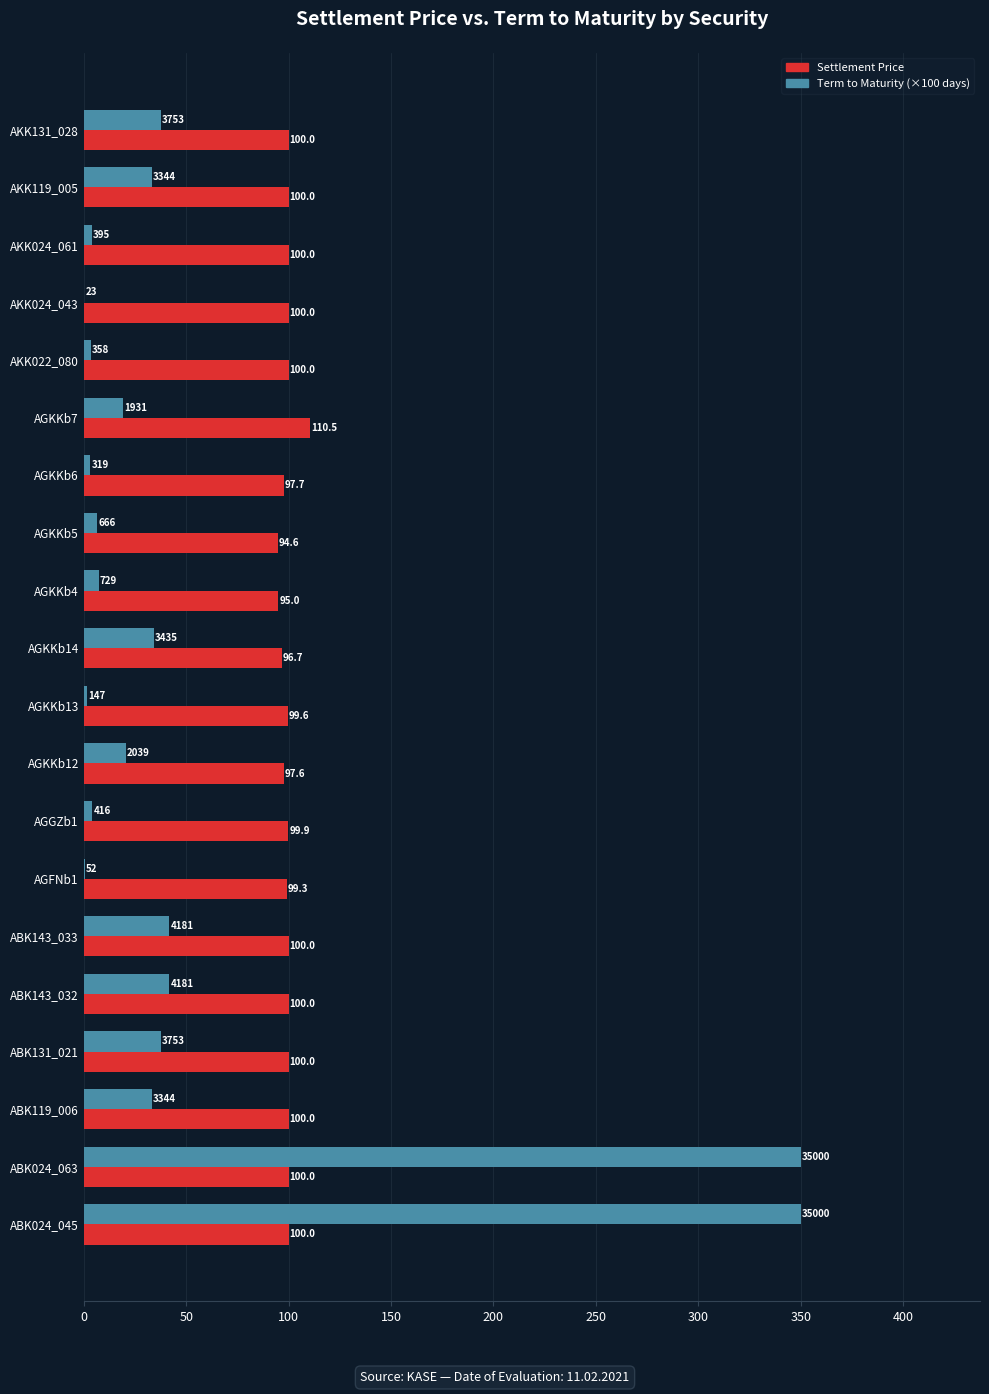

Is the value of Term to Maturity (×100 days) at AGKKb7 greater than the value of Settlement Price at AGKKb13?

No